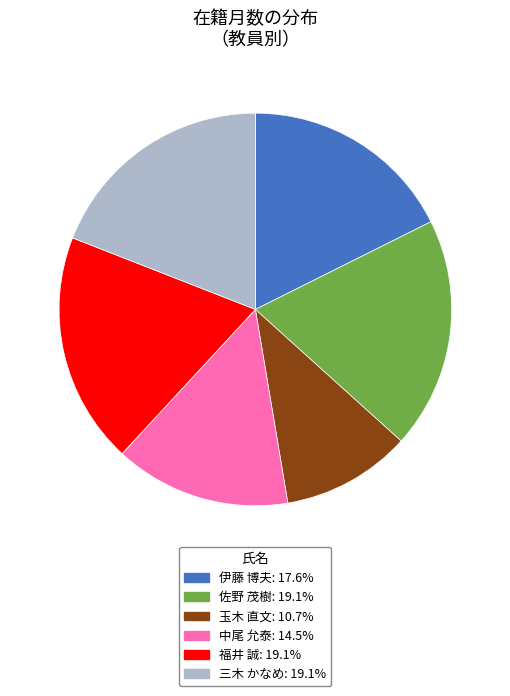

Is the sum of 中尾 允泰 and 三木 かなめ greater than half?

No